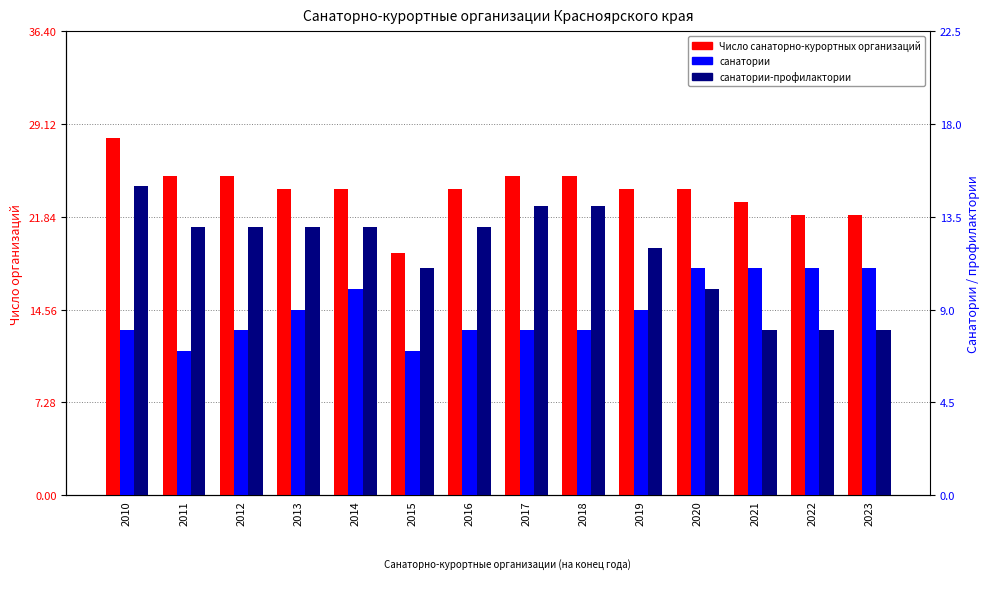

How many values in the Число санаторно-курортных организаций series are below 24?

4